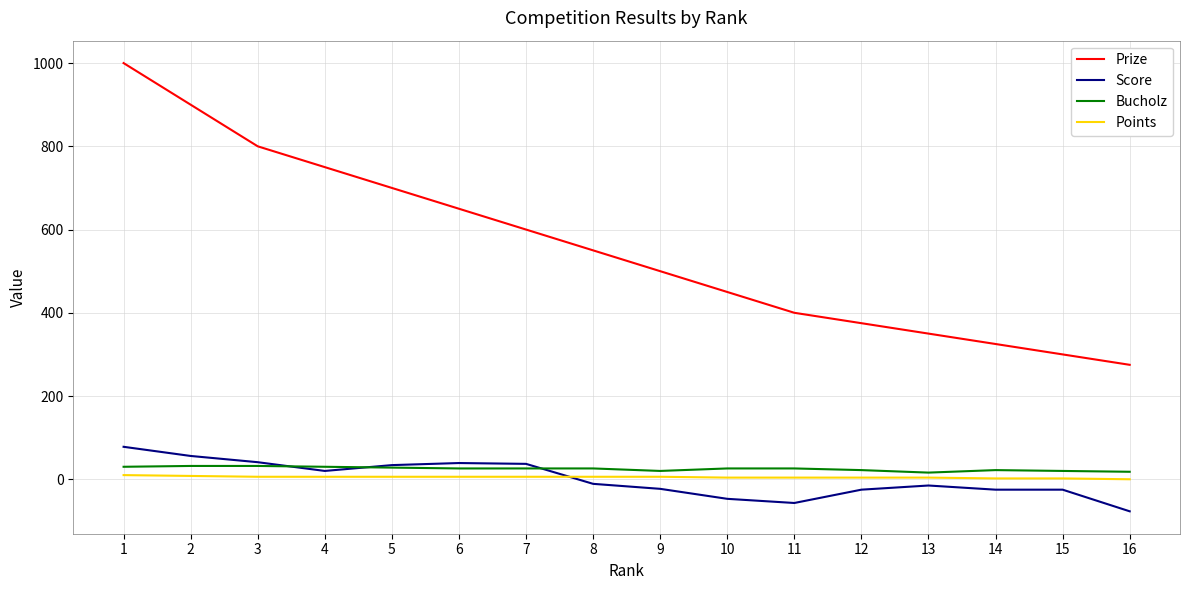

Which series has the largest range (max minus min)?

Prize